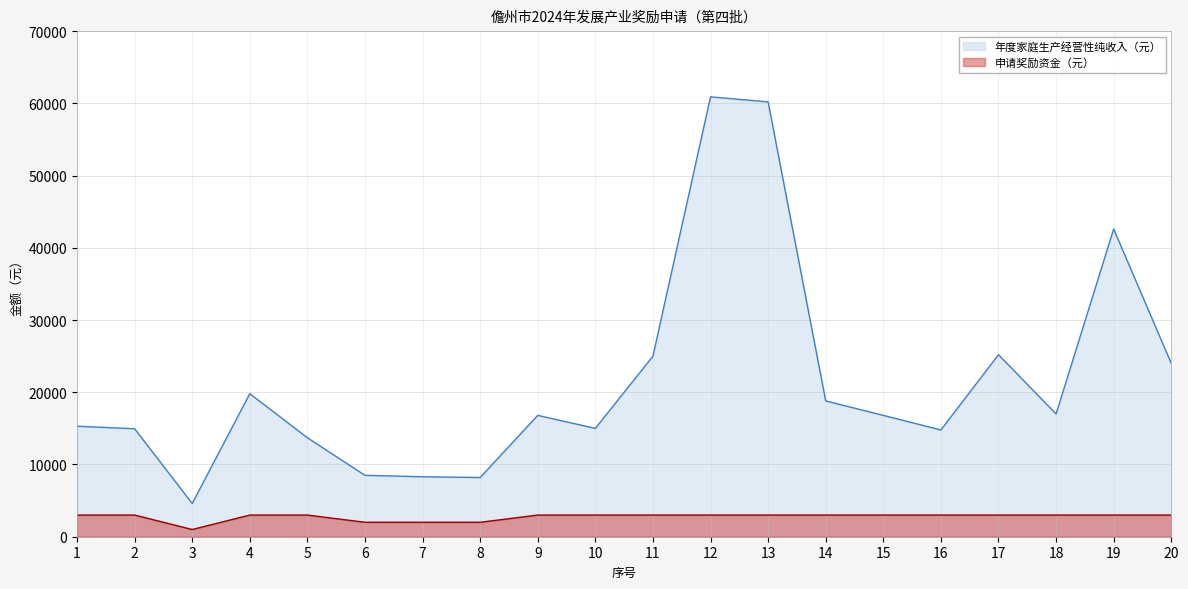

At how many categories does at least one series exceed 20971?

6